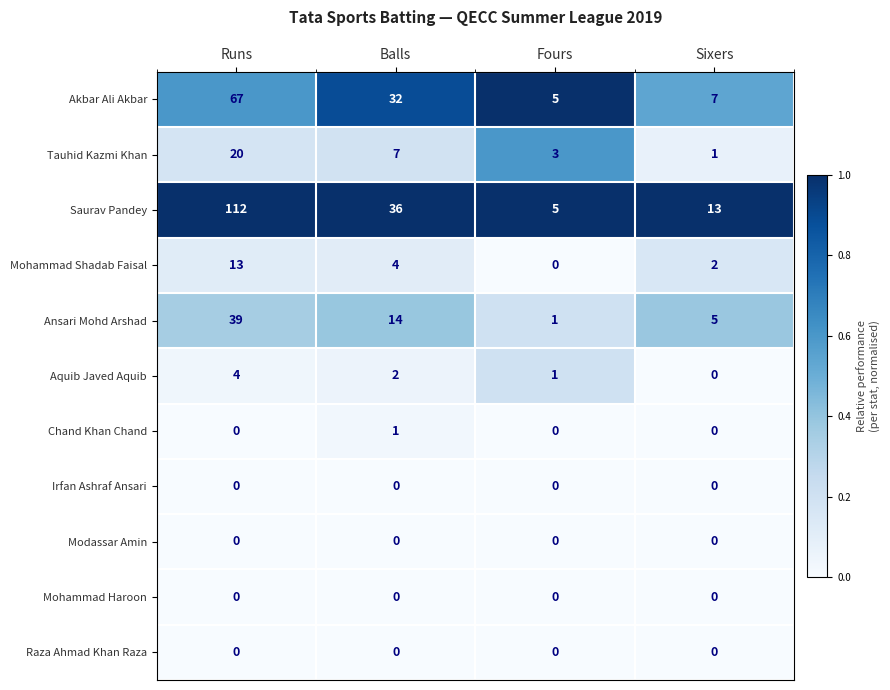

List the labels in order of Aquib Javed Aquib value, largest first.

Runs, Balls, Fours, Sixers